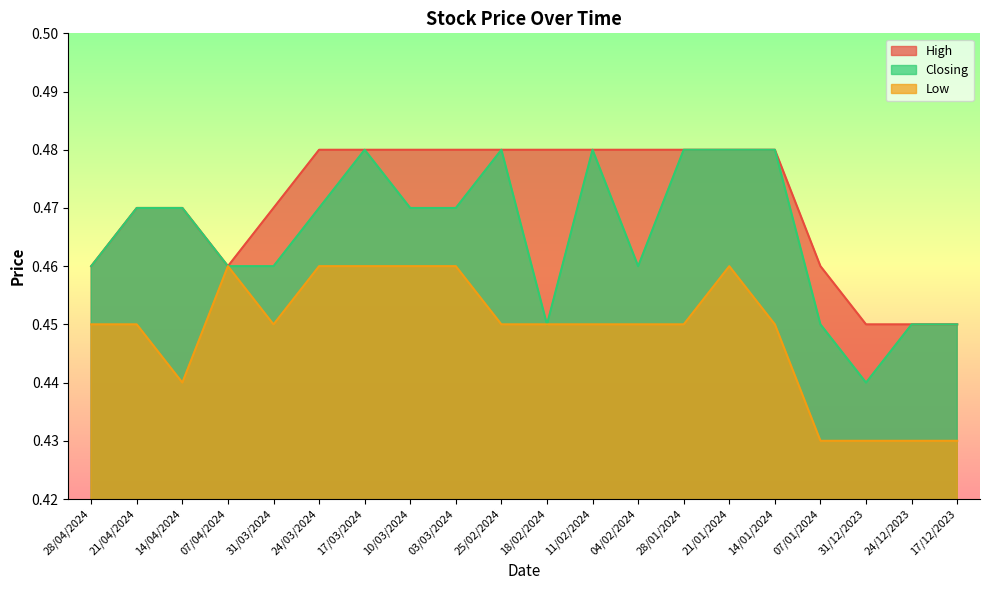

What is the approximate value of Low at 18/02/2024?

0.5